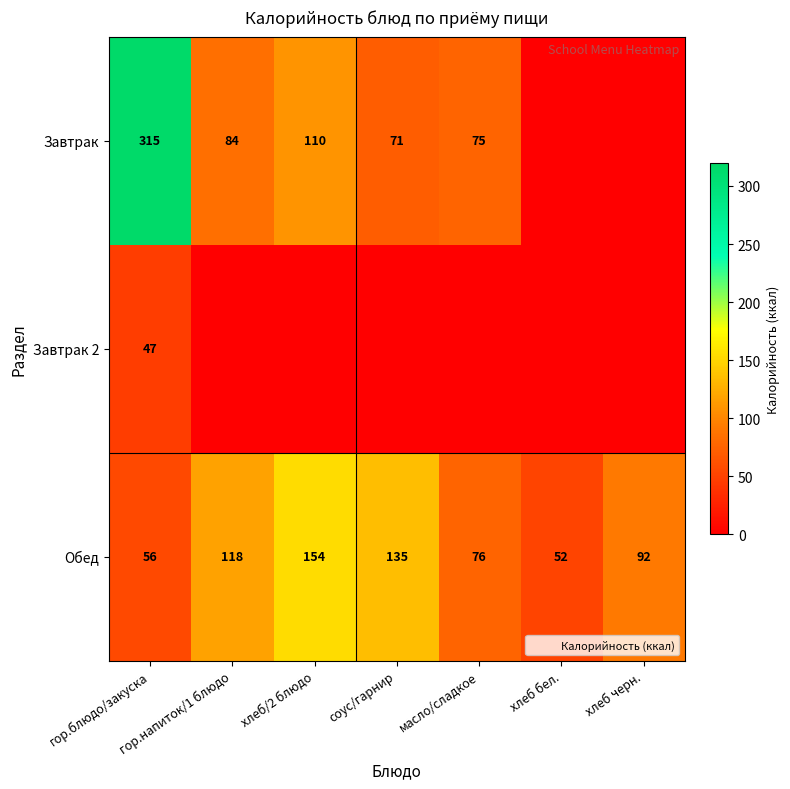

What is the greatest value displayed?

315.0